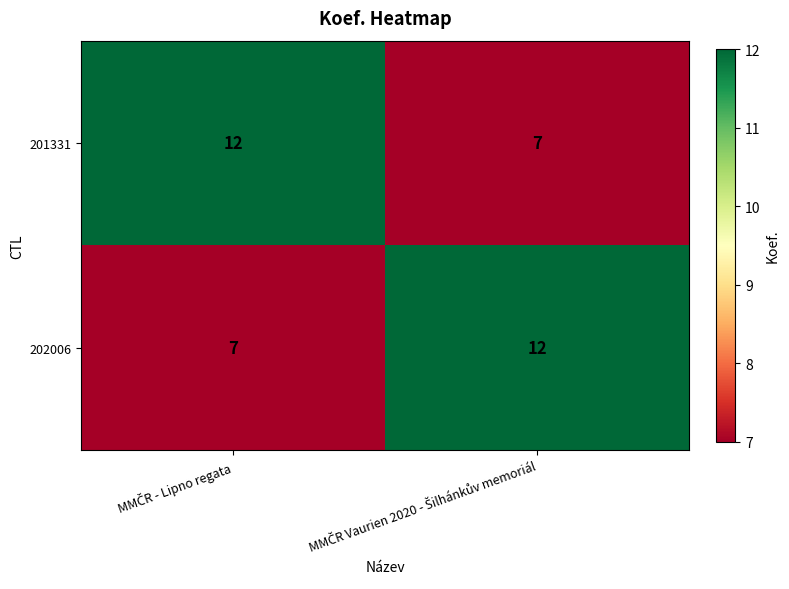

What is the sum of all 202006 values?

19